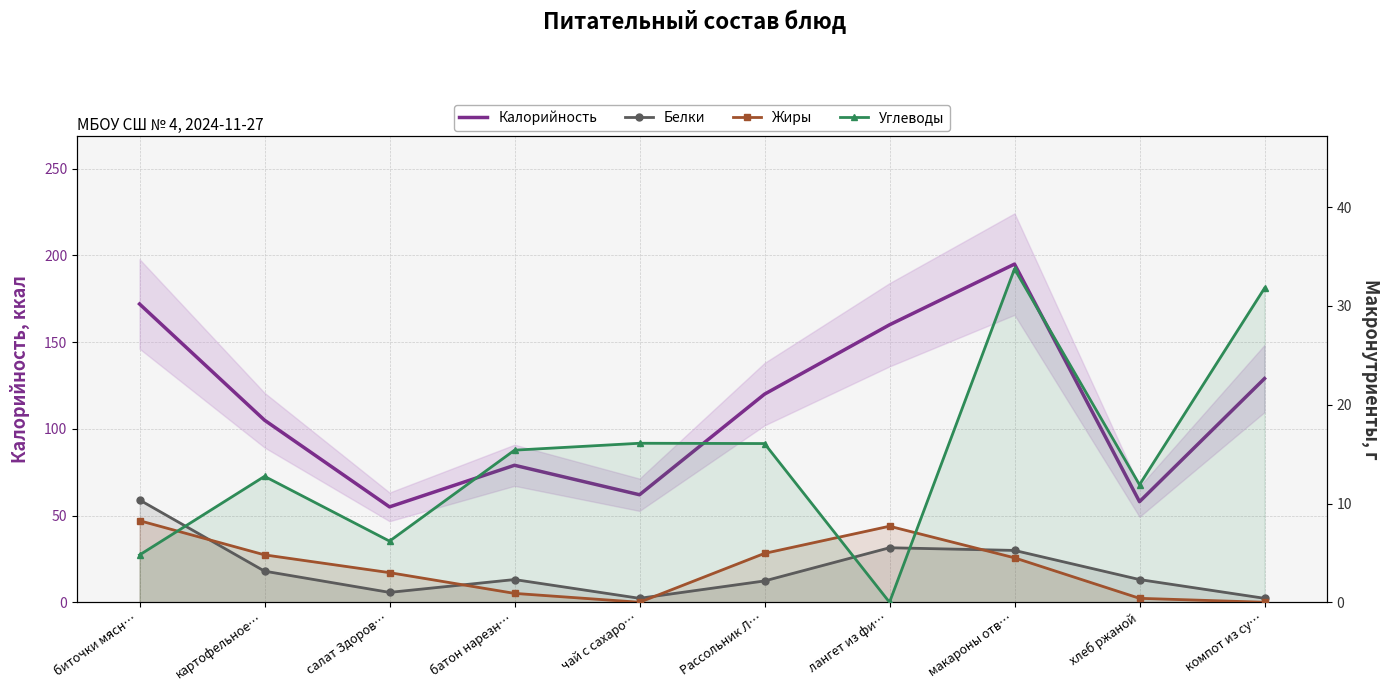

How many data points in Калорийность are less than 120?

5